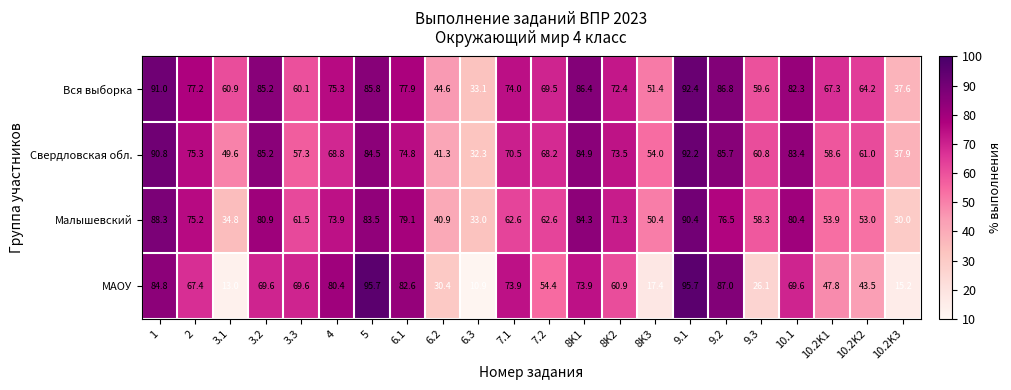

Is it true that МАОУ equals 69.6 at 10.1?

True